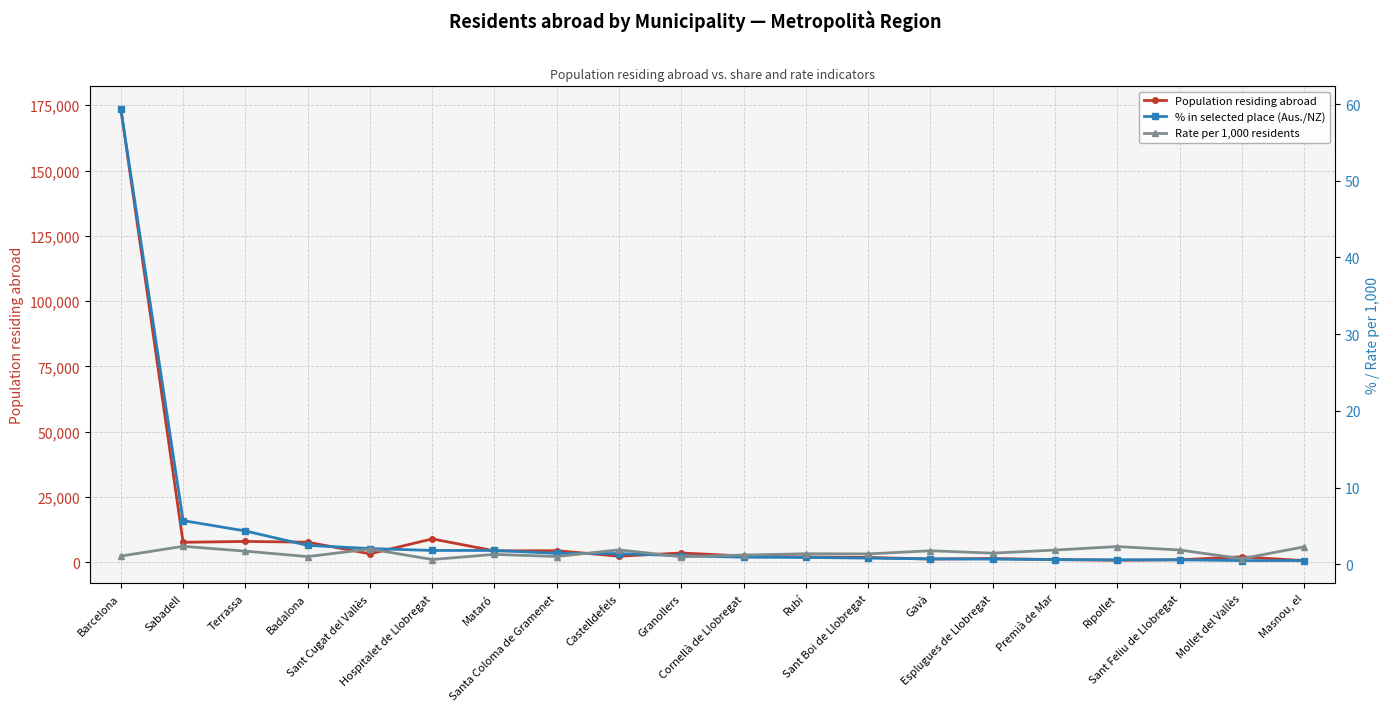

True or false: Population residing abroad and Rate per 1,000 residents cross at least once.

False